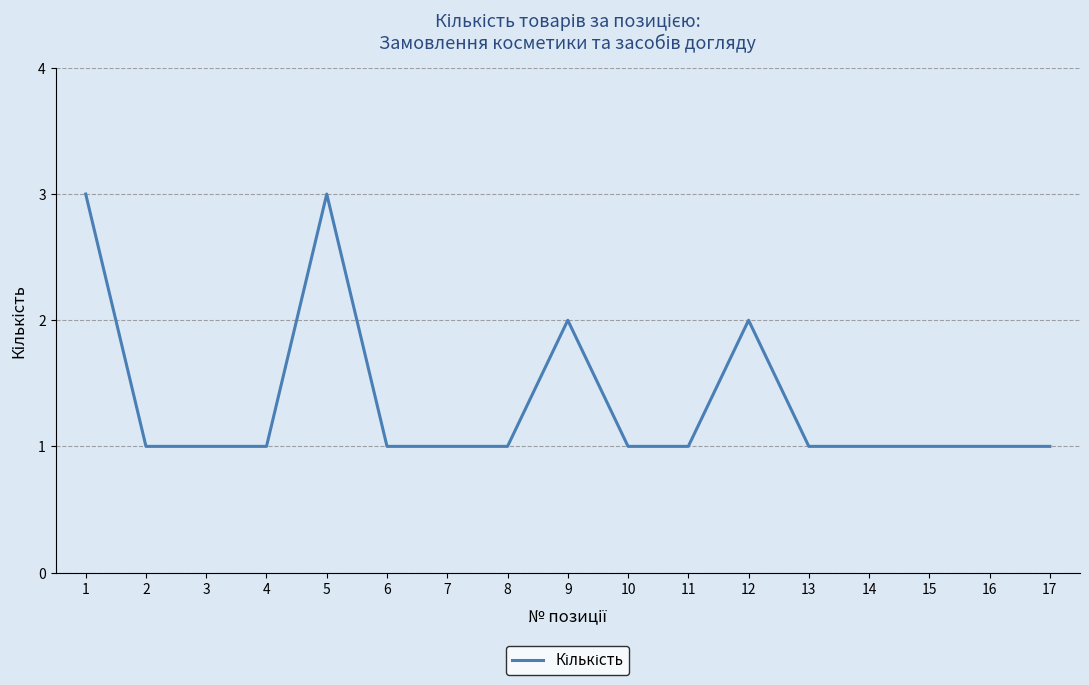

Approximately how many times larger is the value at 15 compared to 2?

1.0